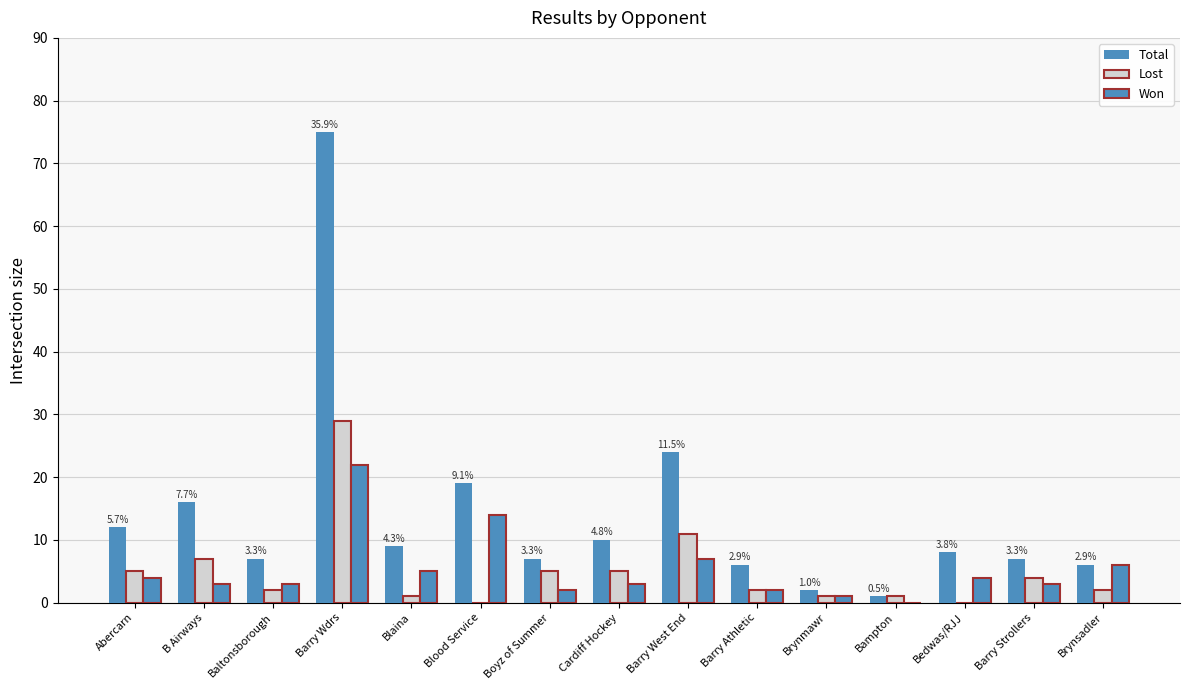

Are the bars horizontal?

No